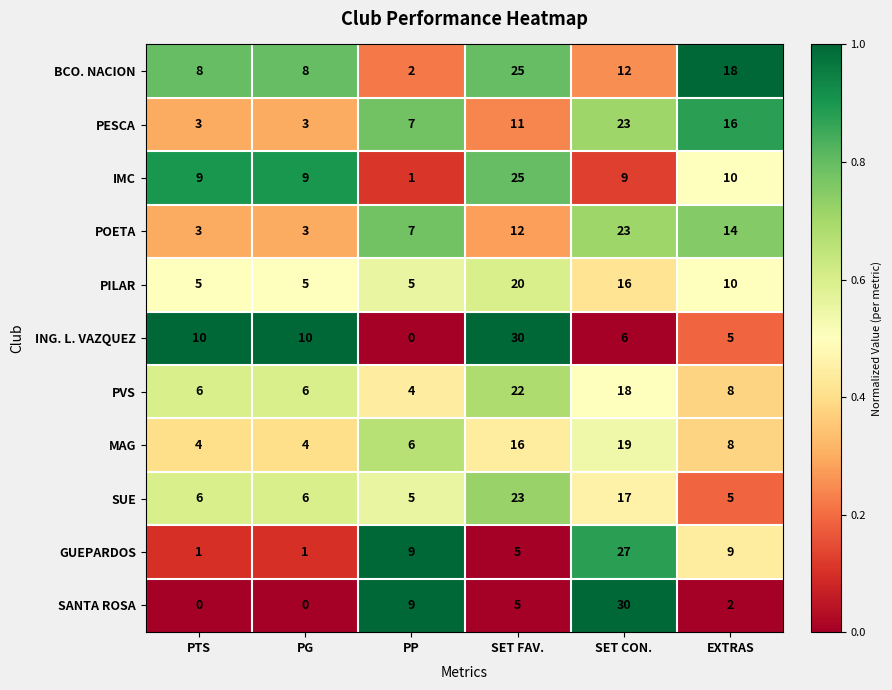

How many series are shown in this chart?

11